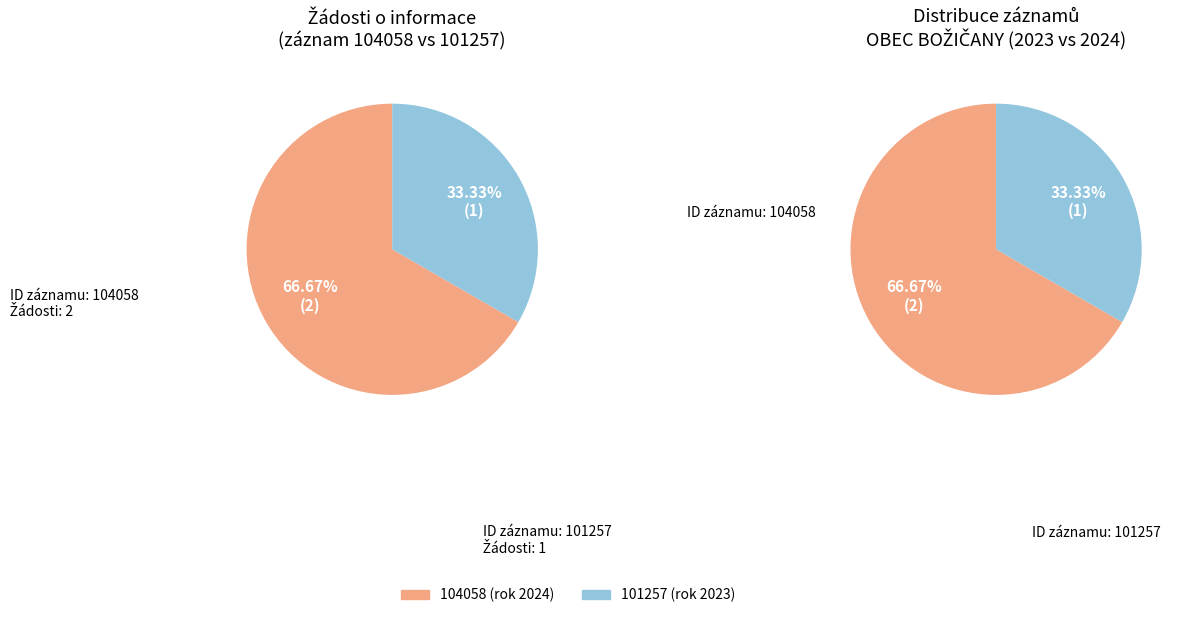

Count the number of slices in the pie.

2